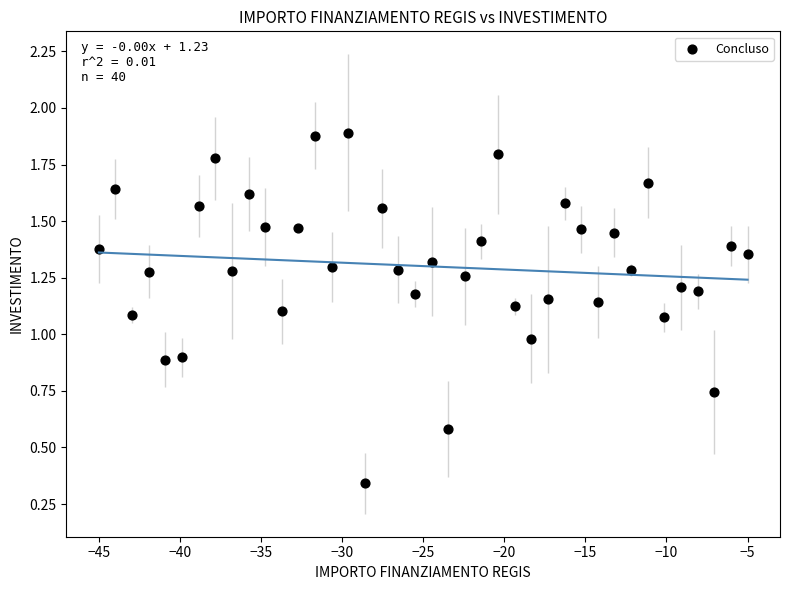

What is the range of X values (max minus min)?

40.0